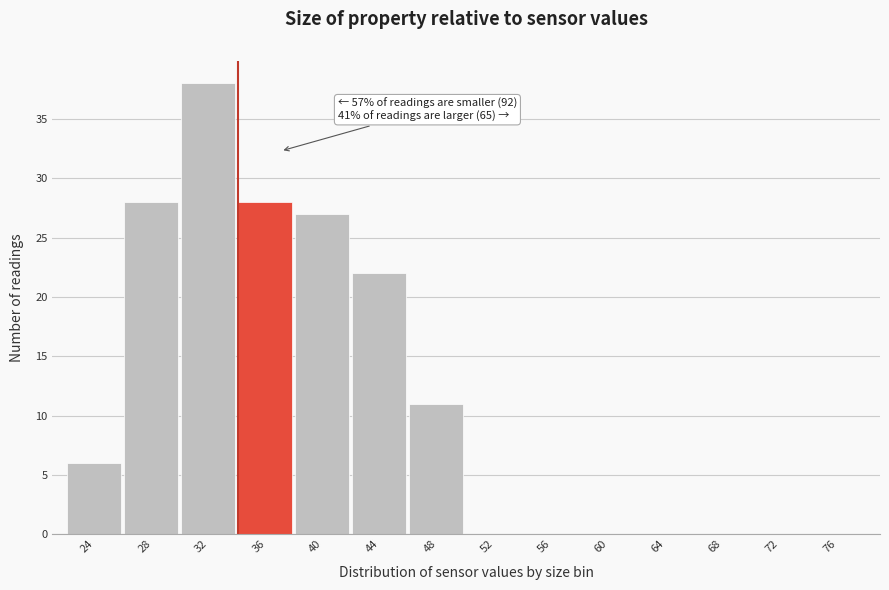

Reading right to left, what are all the values shown in this chart?

76=0	72=0	68=0	64=0	60=0	56=0	52=0	48=11	44=22	40=27	36=28	32=38	28=28	24=6